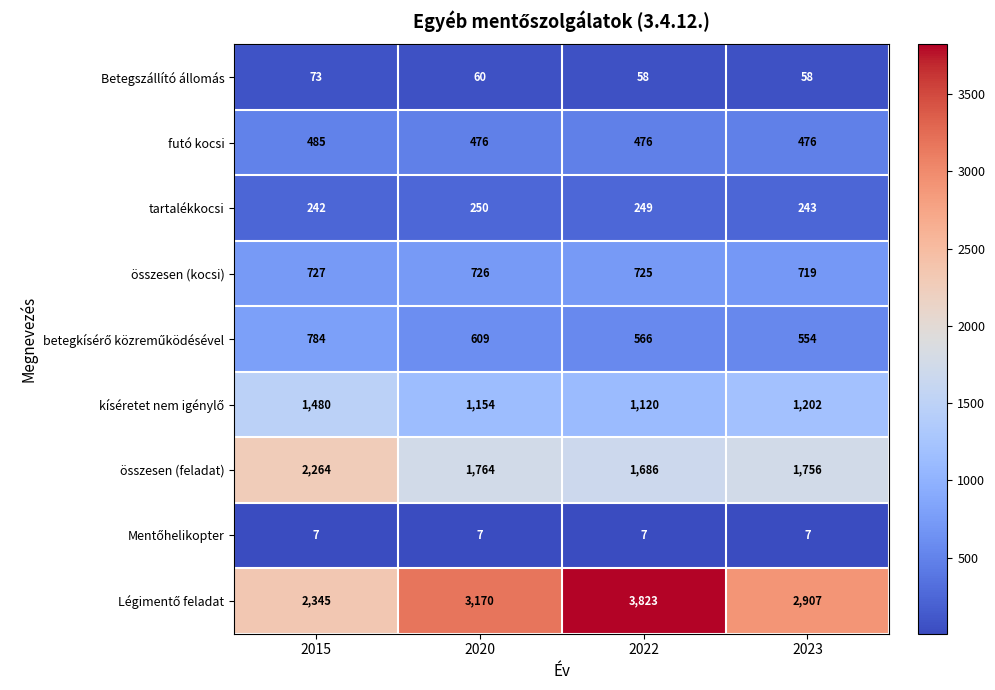

What is the difference between the összesen (feladat) values at 2023 and 2015?

508